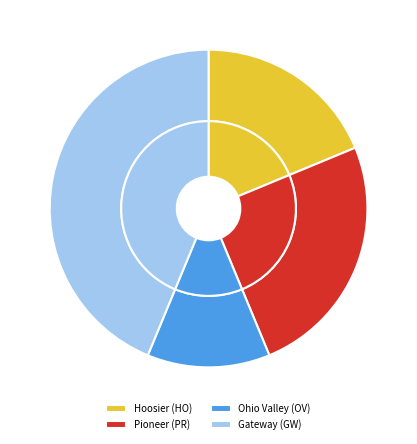

Combined, do Hoosier (HO) and Pioneer (PR) account for over 50%?

No